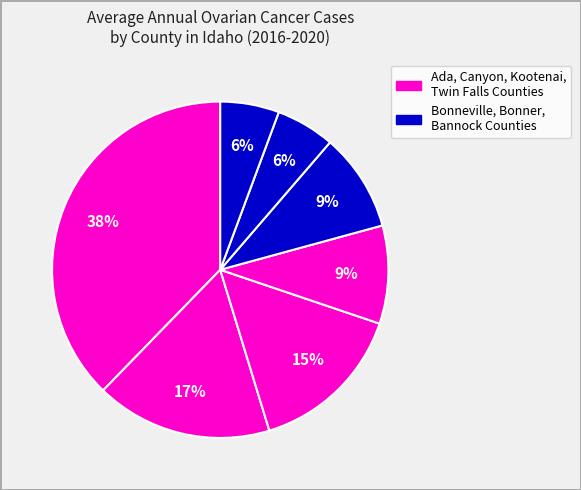

Does any single category account for the majority?

No